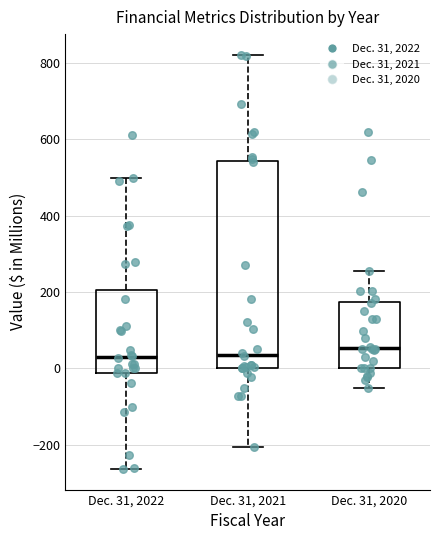

Which box is the tallest, from its lower edge to its upper edge?

Dec. 31, 2021